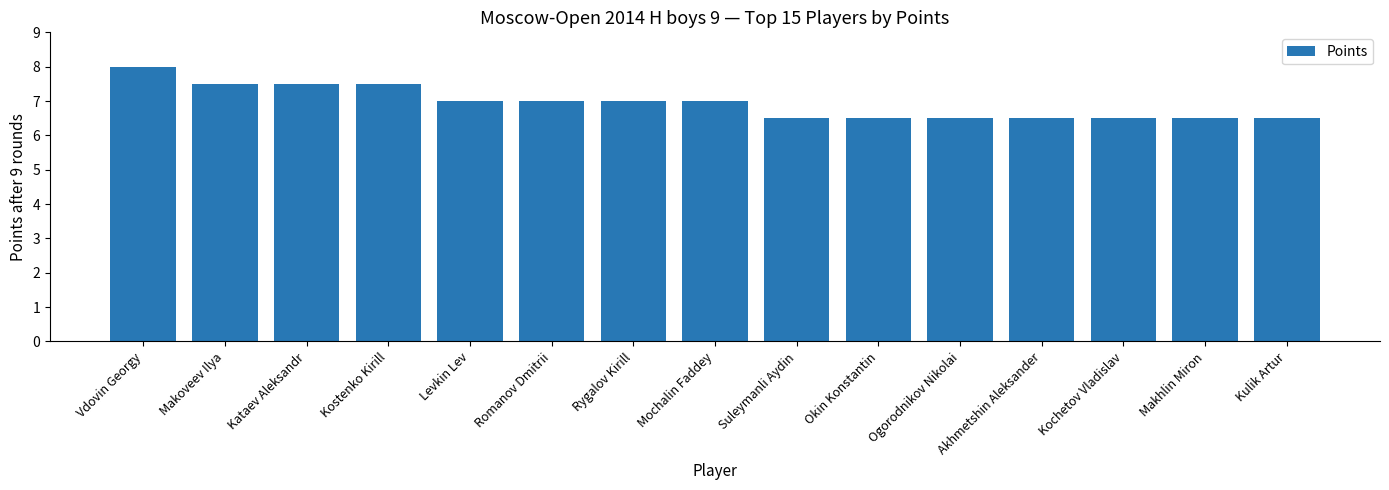

What is the greatest value displayed?

8.0